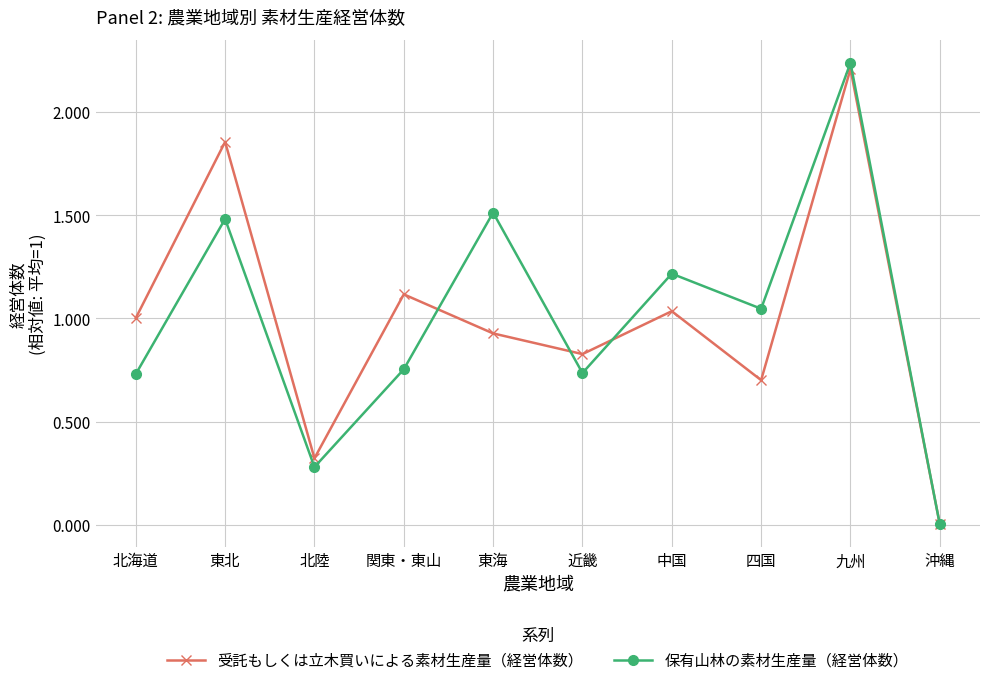

What value does the 保有山林の素材生産量（経営体数） series have at 東北?

1.5